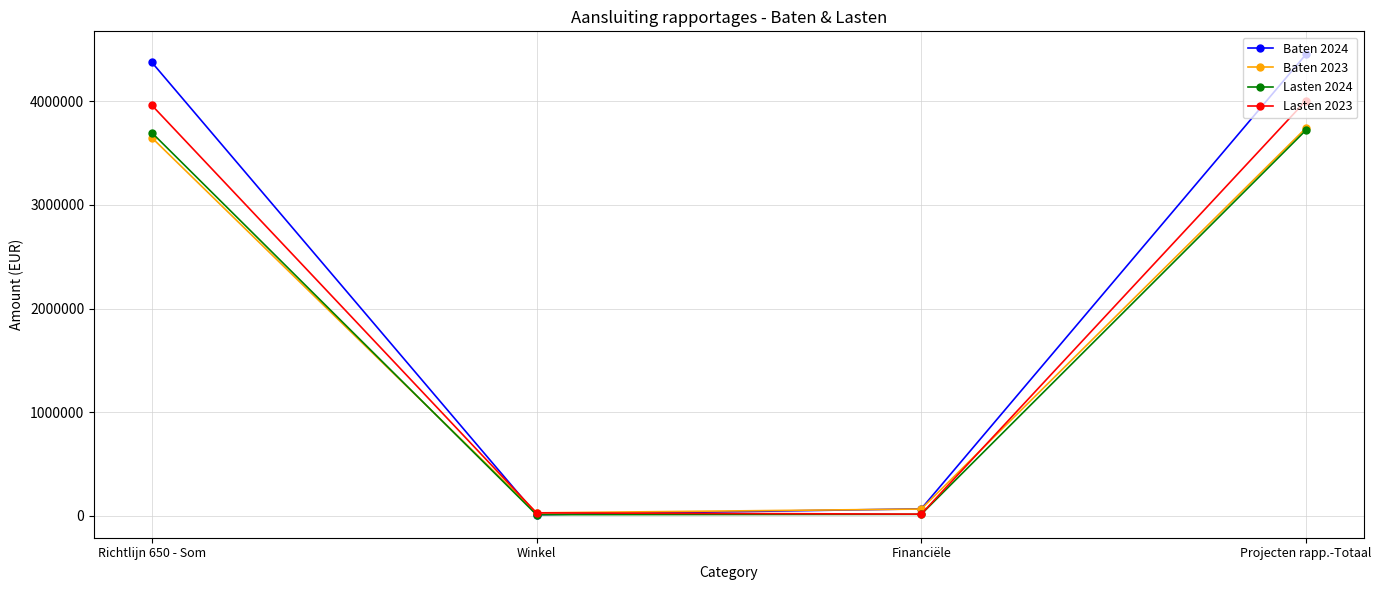

What is the average value of the Lasten 2024 series?

1860497